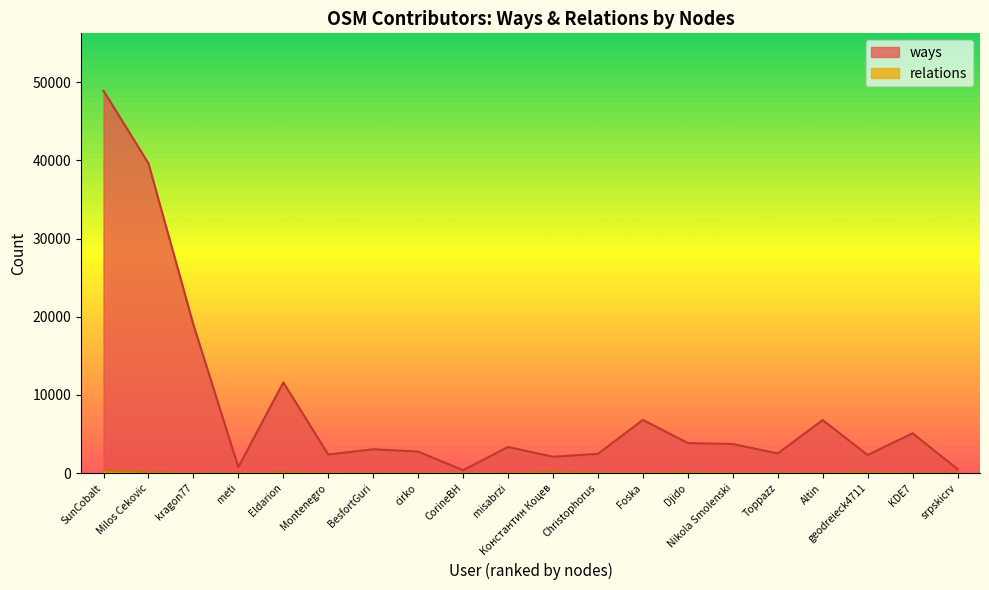

True or false: ways and relations cross at least once.

False